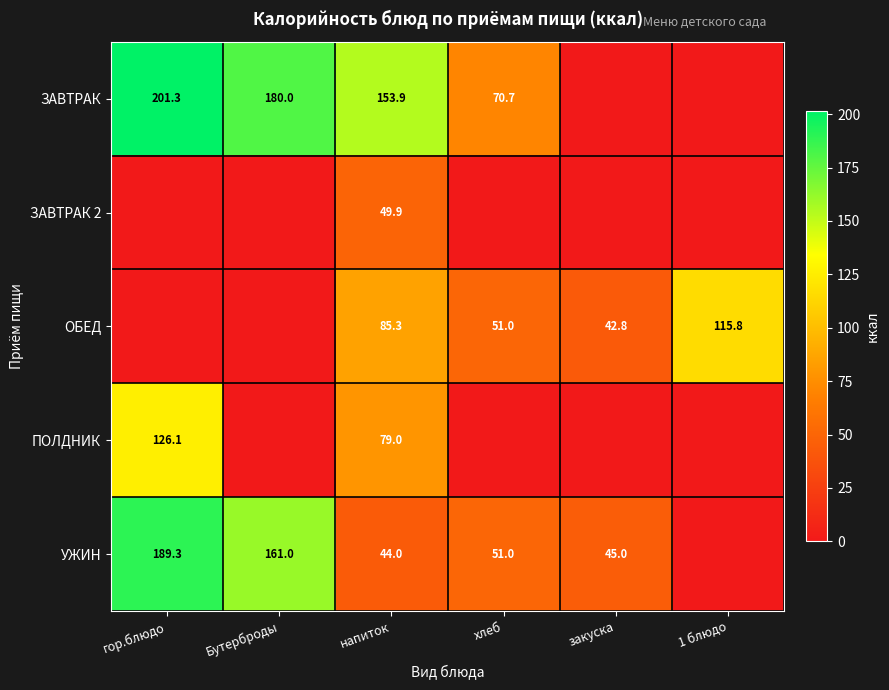

The ОБЕД series shows 87.9 at хлеб. True or false?

False